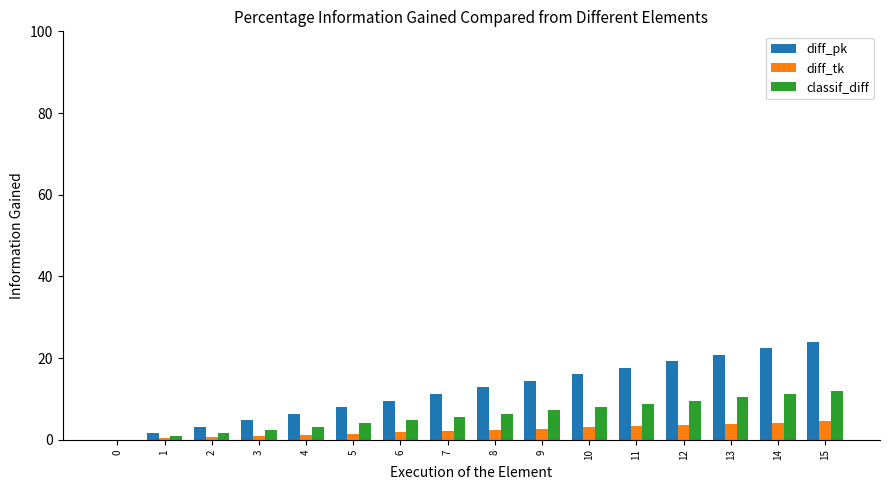

What is the maximum value shown in the chart?

24.0